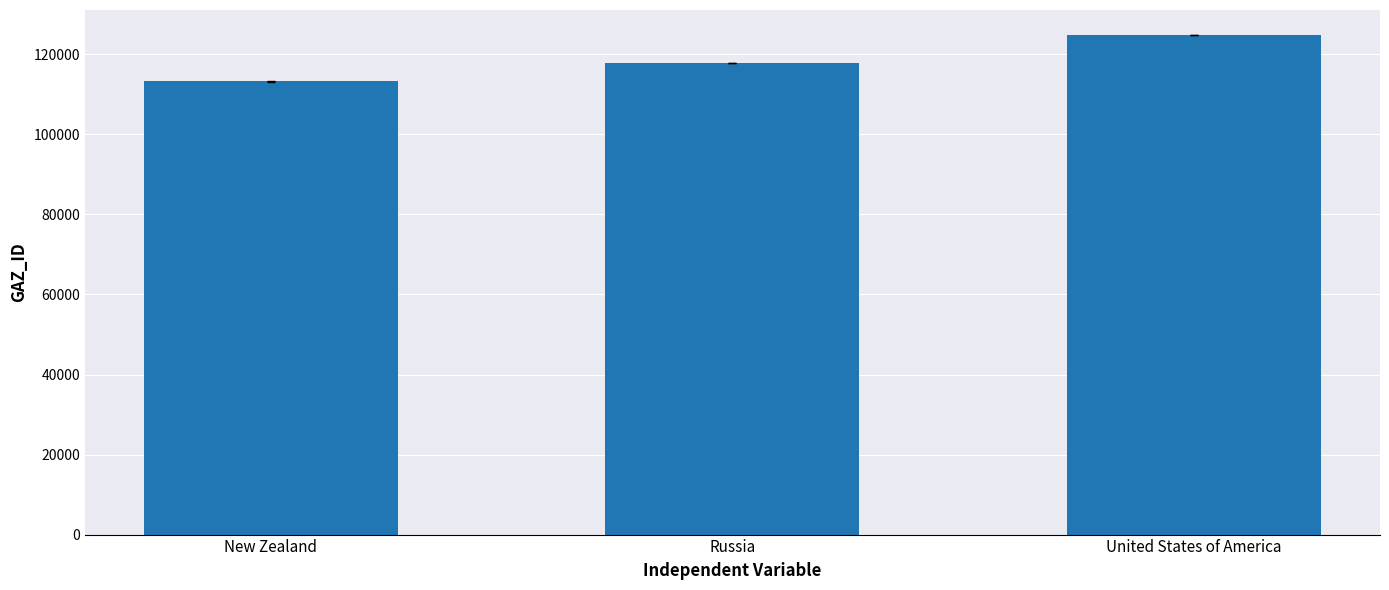

True or false: the data shows 67232 at New Zealand.

False